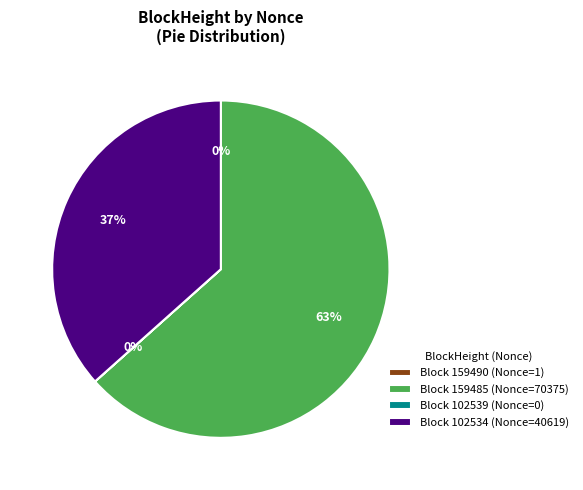

What percentage is the Block 159485 (Nonce=70375) slice, to the nearest percent?

63%